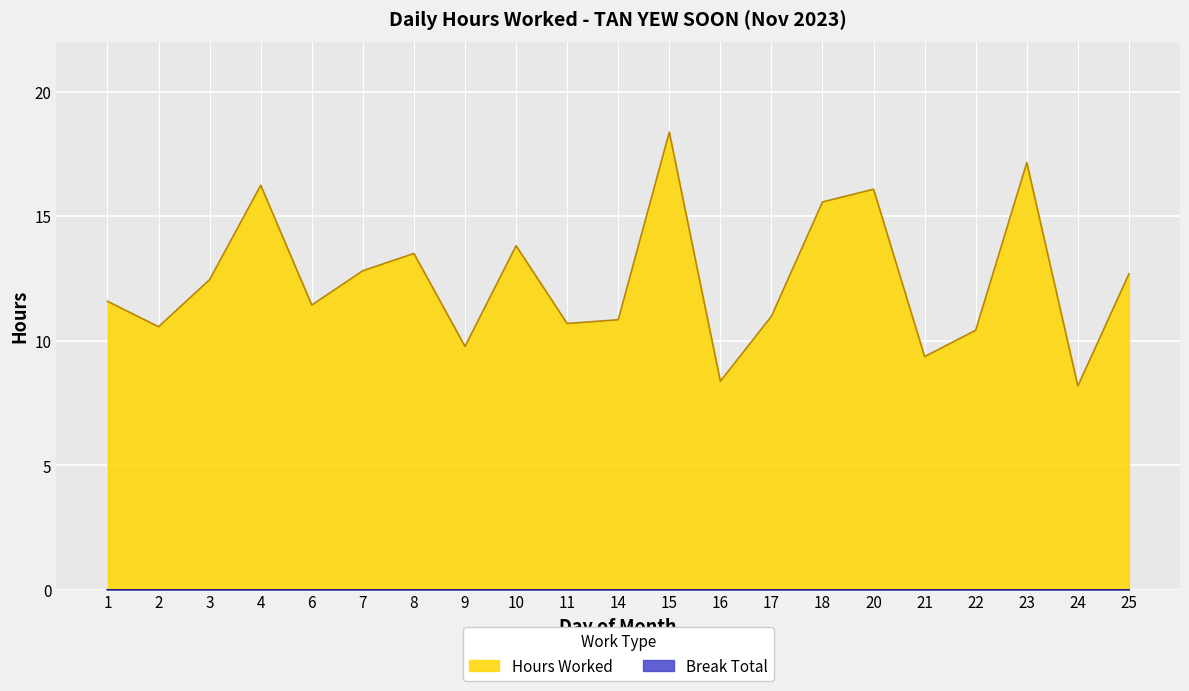

What is the maximum value shown in the chart?

18.4